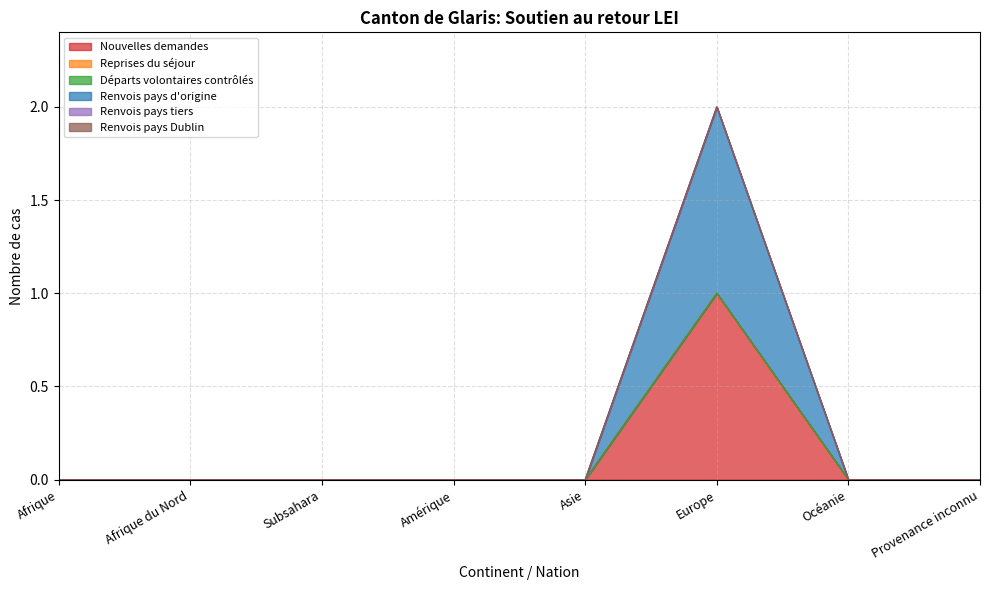

What is the label of the 4th point from the right?

Asie